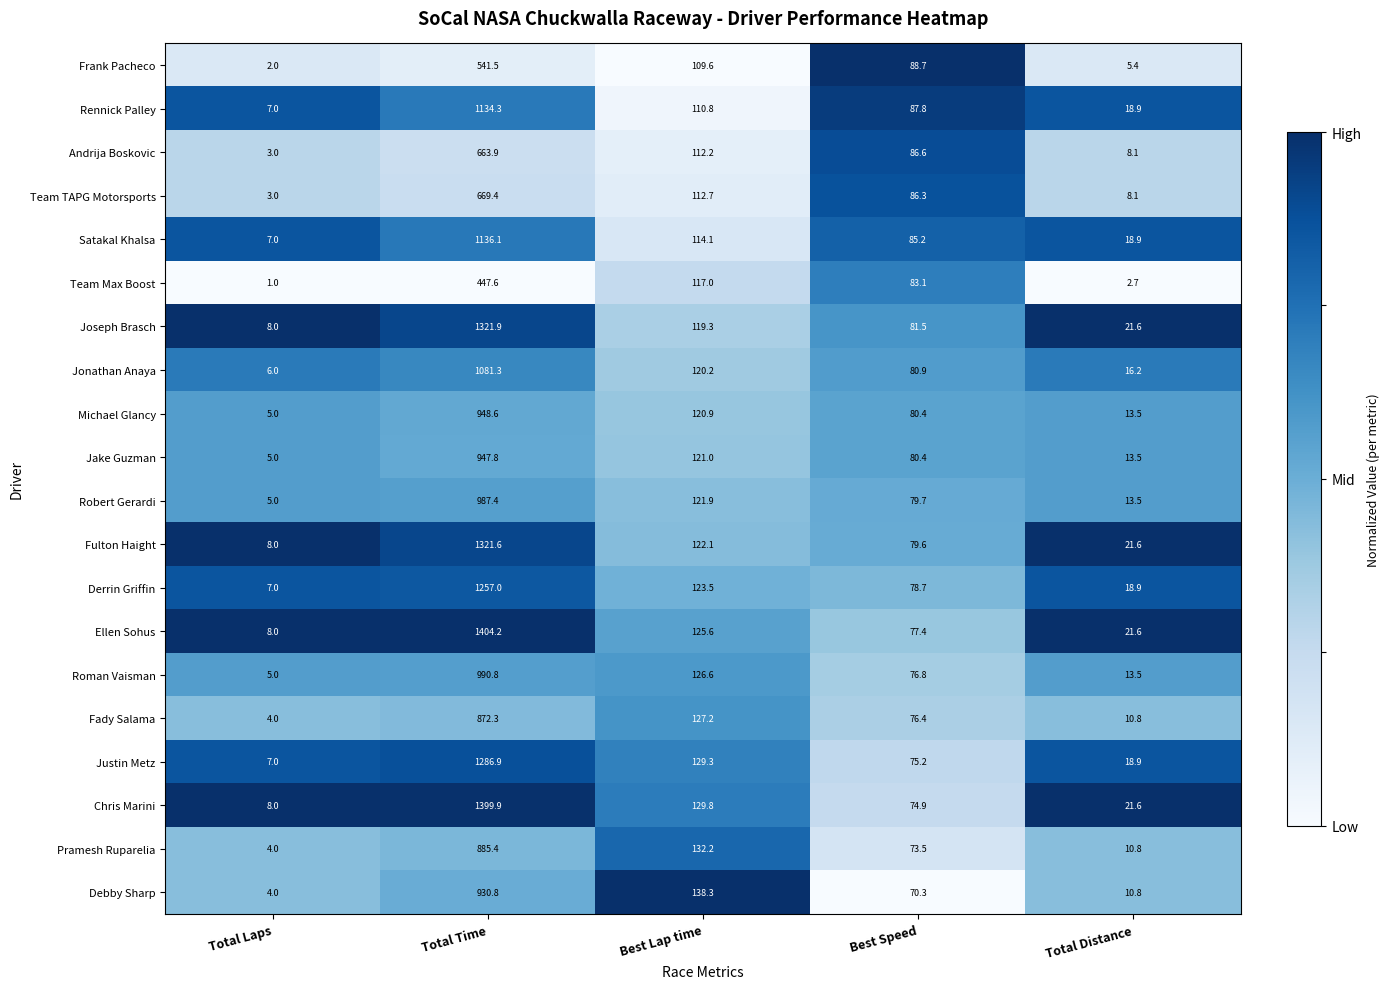

List the labels in order of Michael Glancy value, largest first.

Total Time, Best Lap time, Best Speed, Total Distance, Total Laps